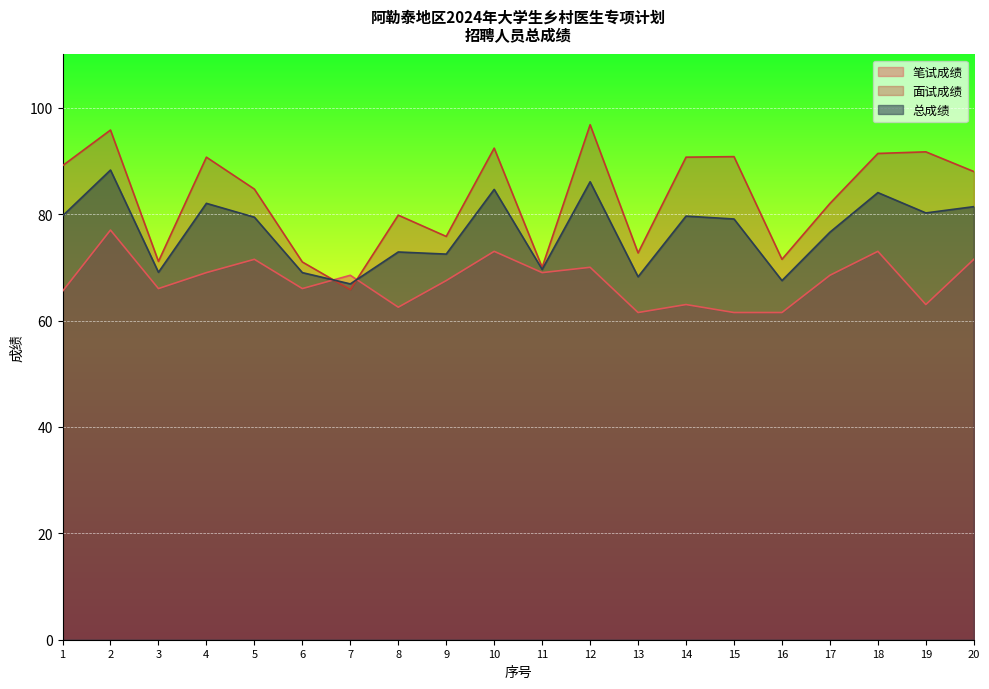

At how many categories does at least one series exceed 91?

5